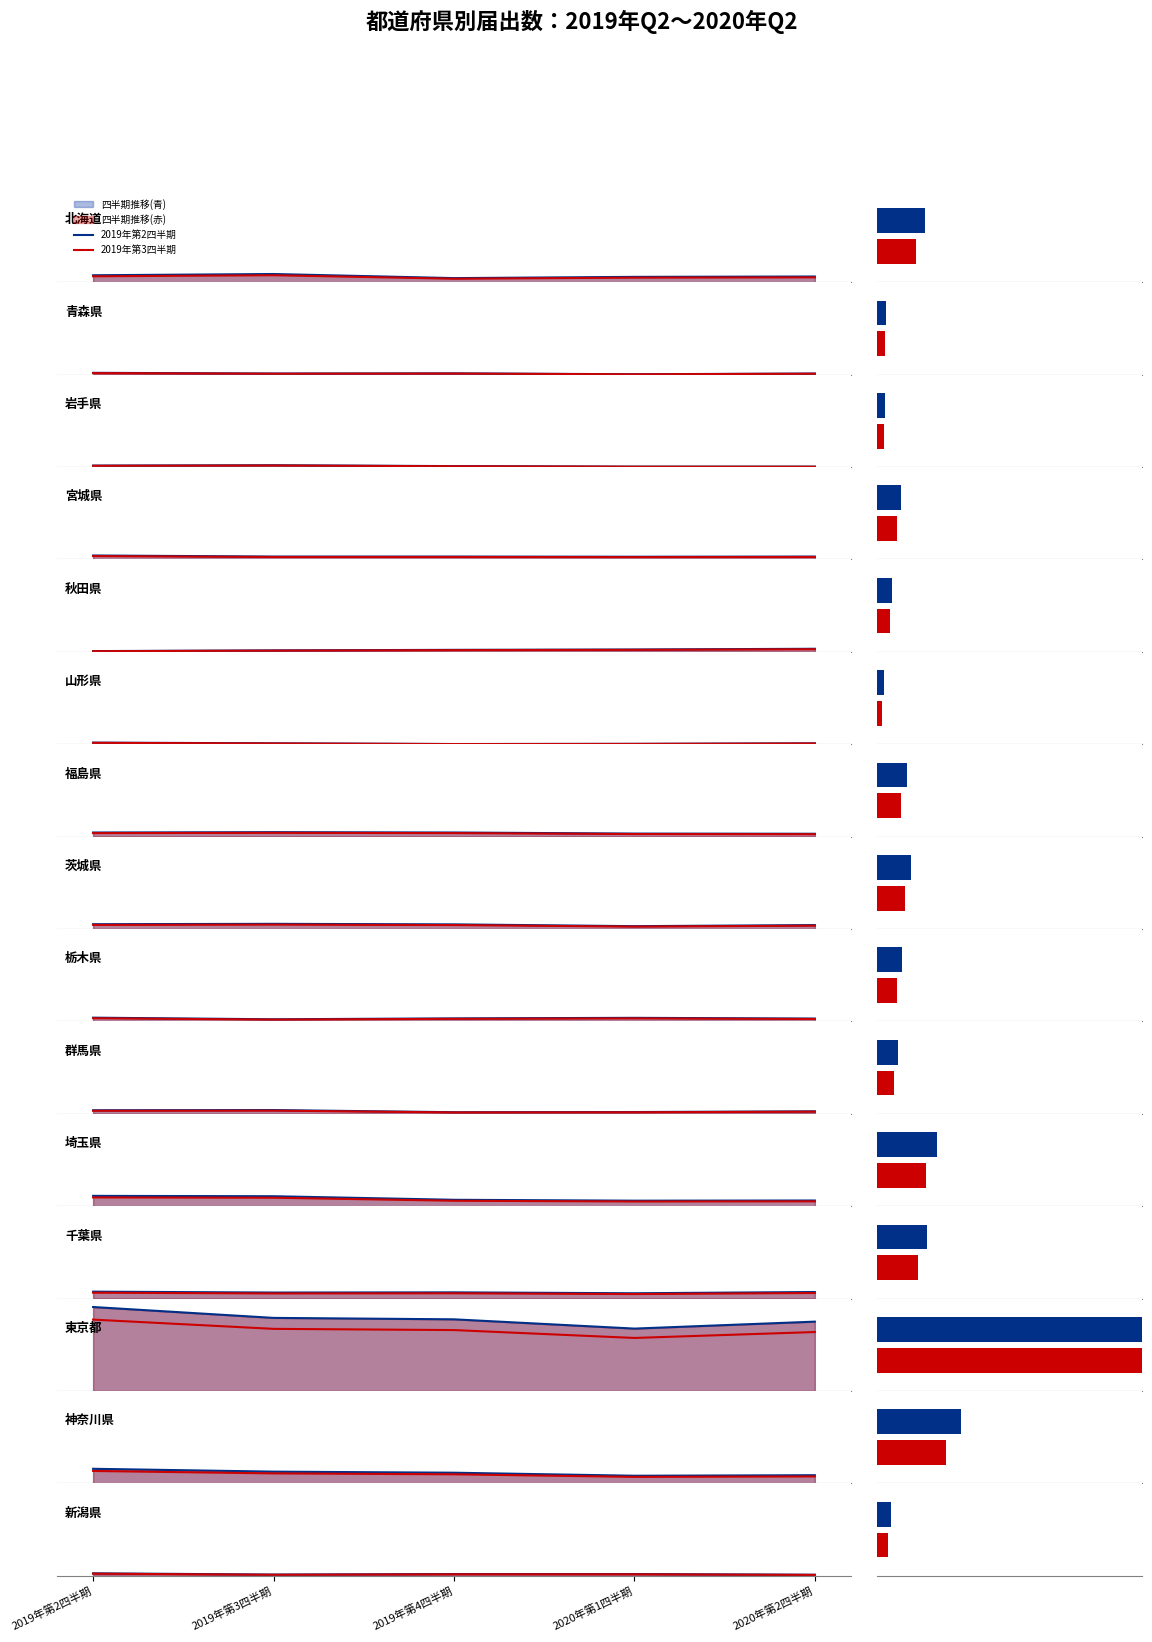

Which category has the highest value across all series?

2019年第3四半期